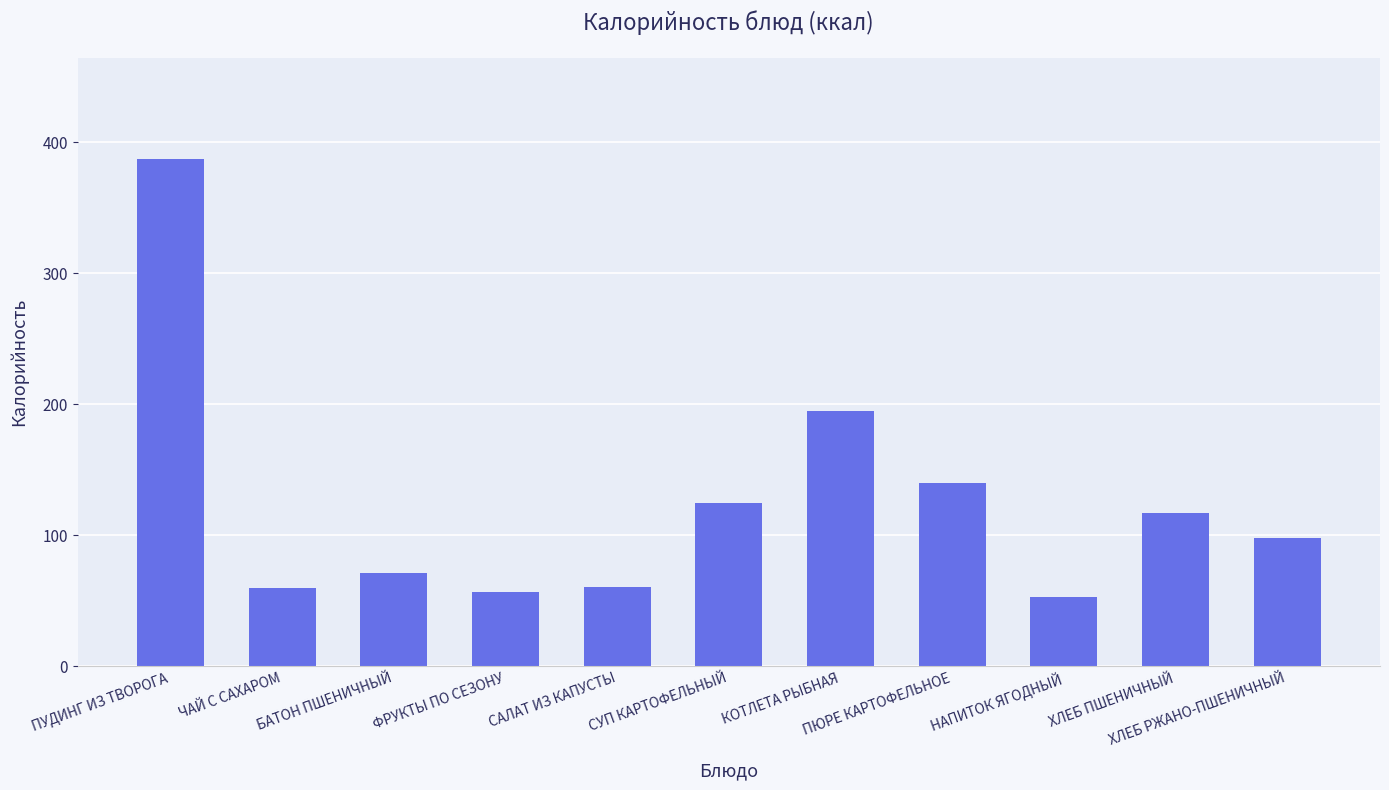

What is the maximum value shown in the chart?

387.0